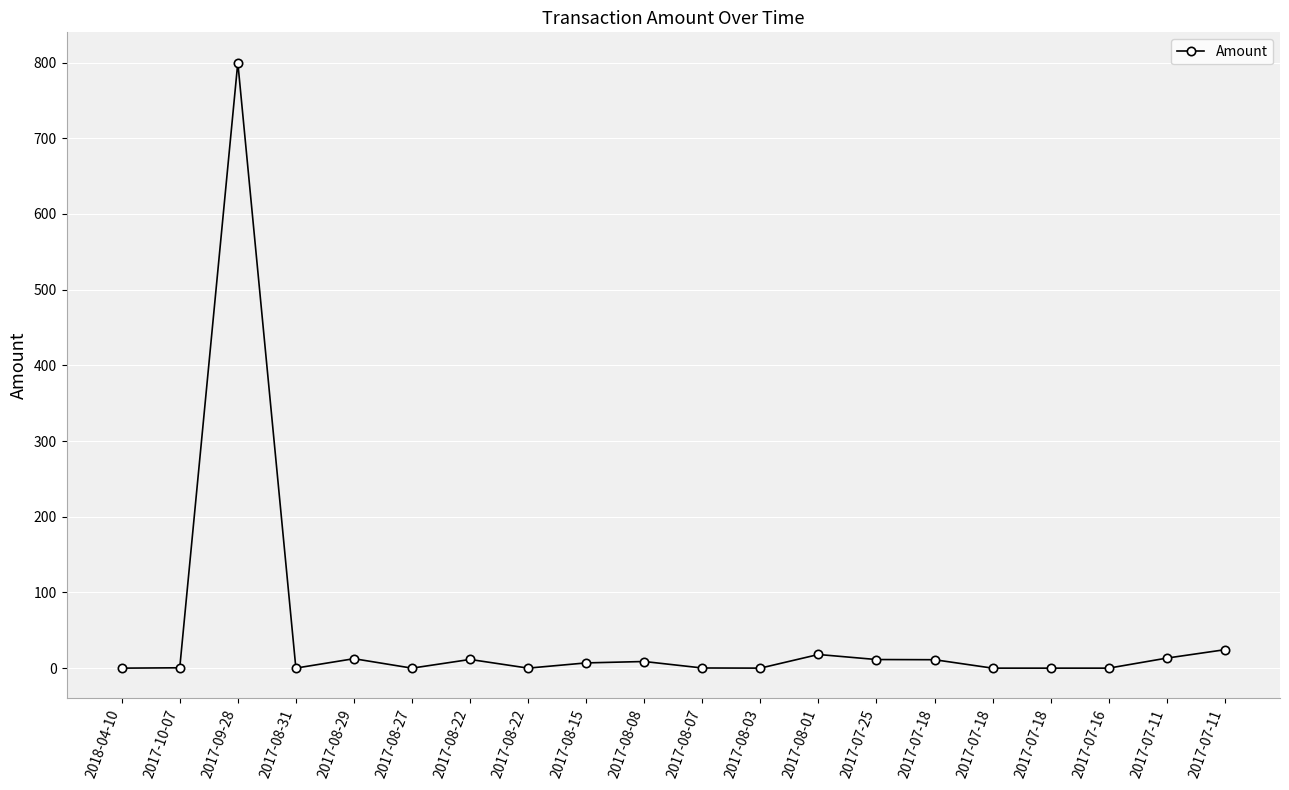

True or false: there are more than 2 points higher than both neighbors.

True